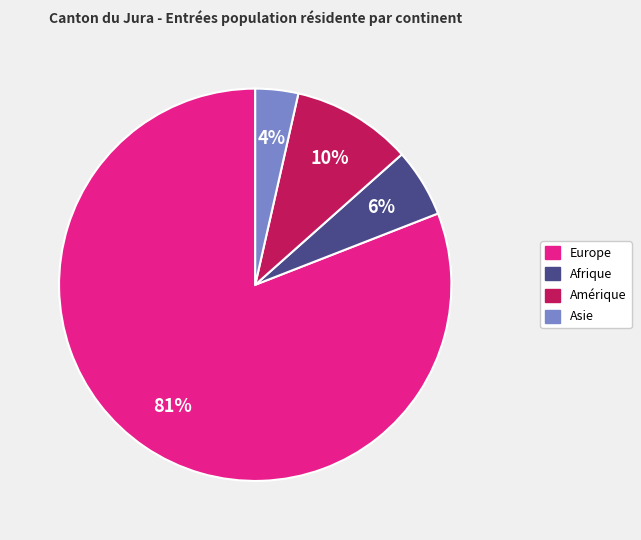

Combined, do Europe and Asie account for over 50%?

Yes